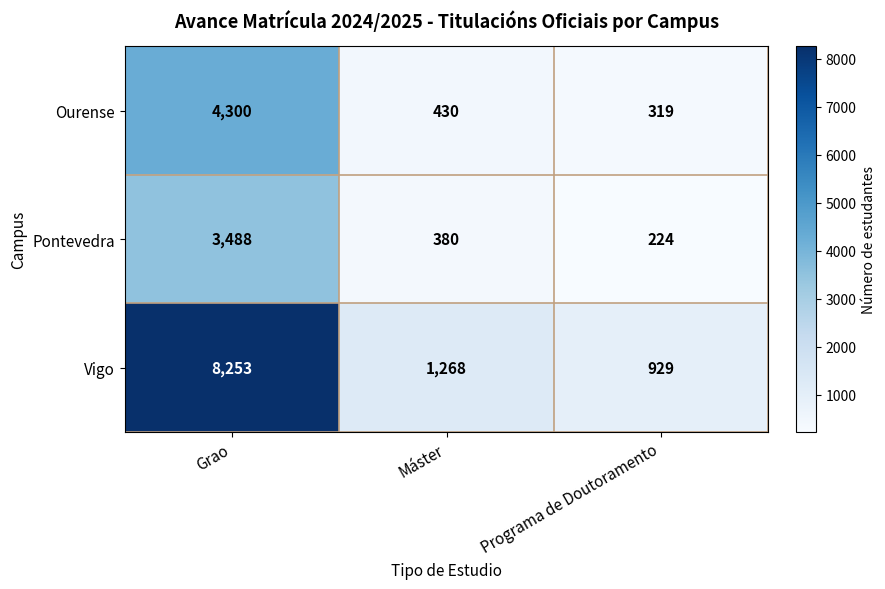

What is the average value of the Pontevedra series?

1364